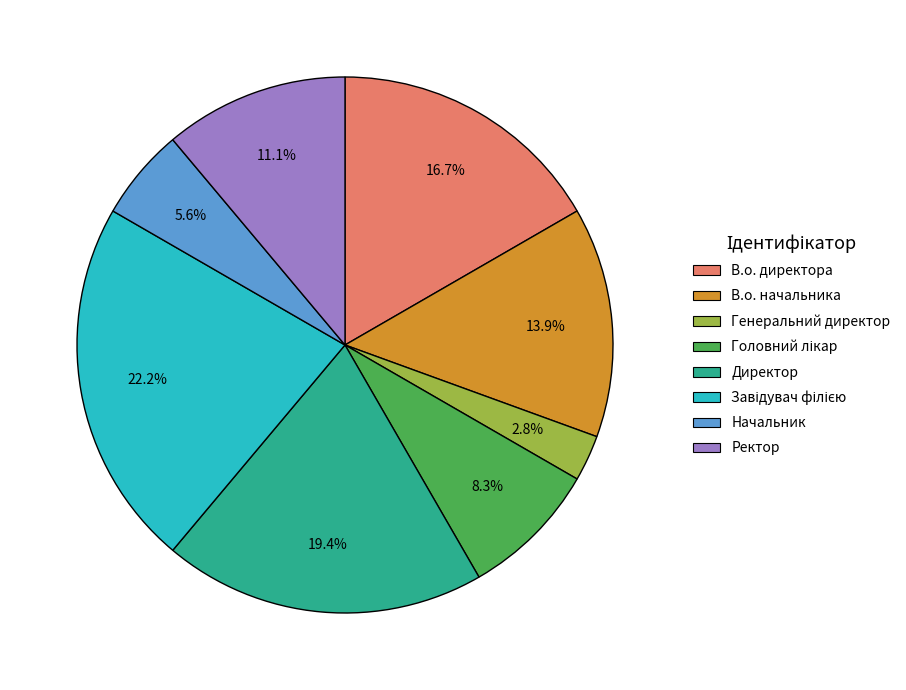

Count the number of slices in the pie.

8